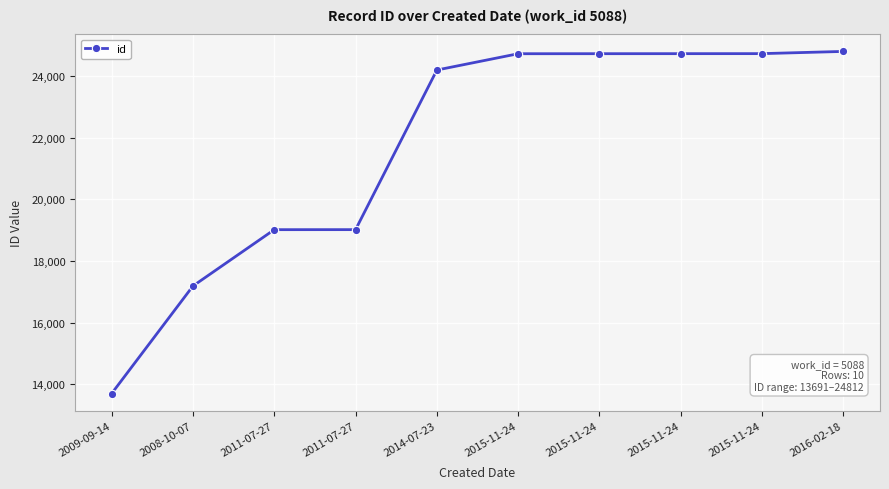

How many values are below 24737?

5